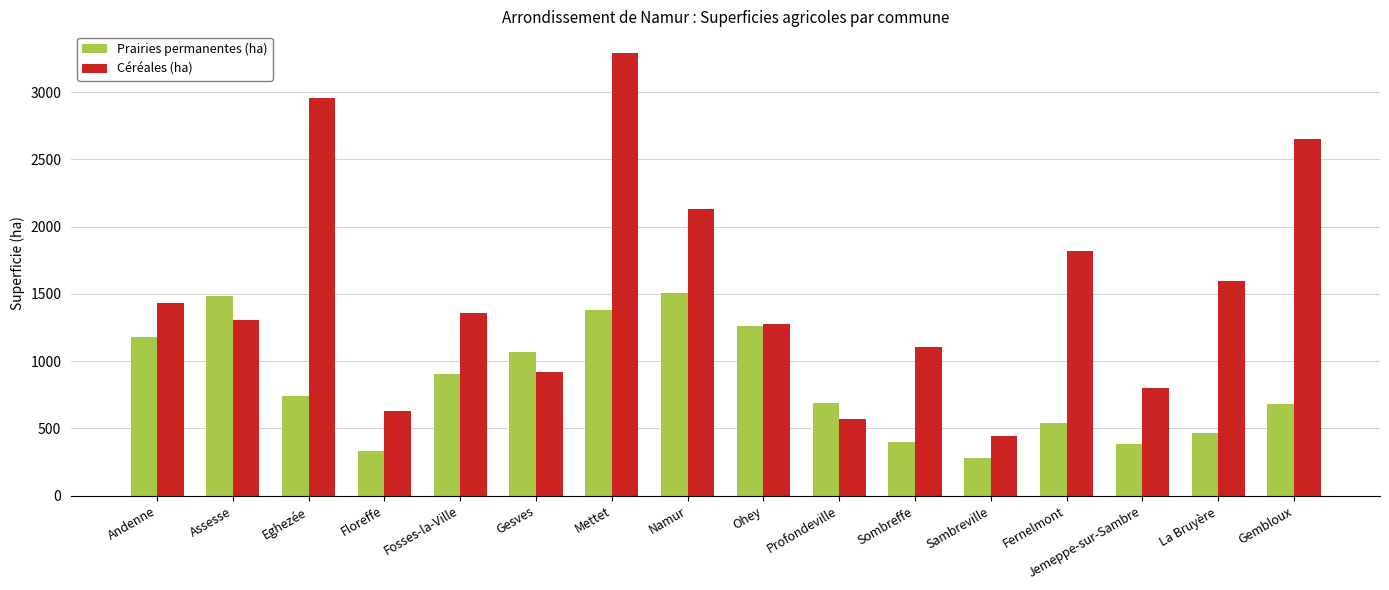

What is the difference between the maximum and minimum values in the Céréales (ha) series?

2845